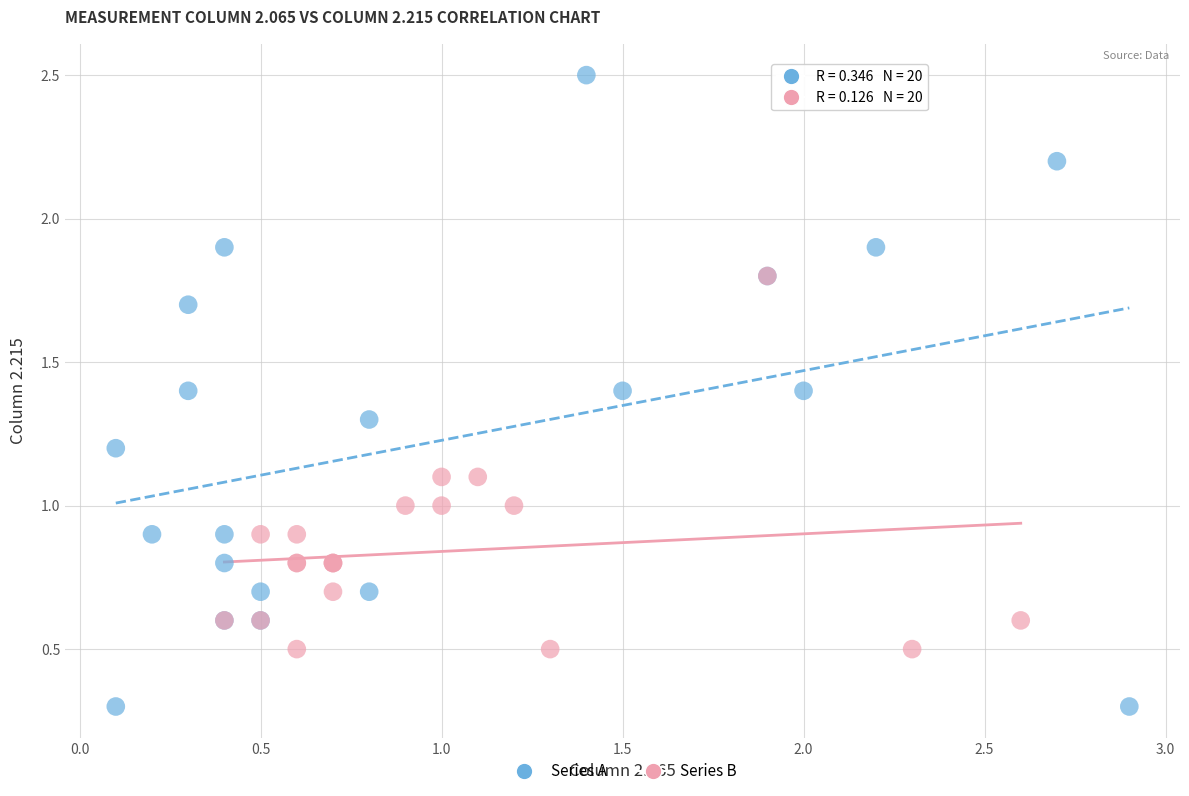

Which series has the widest spread of Y values?

Series A